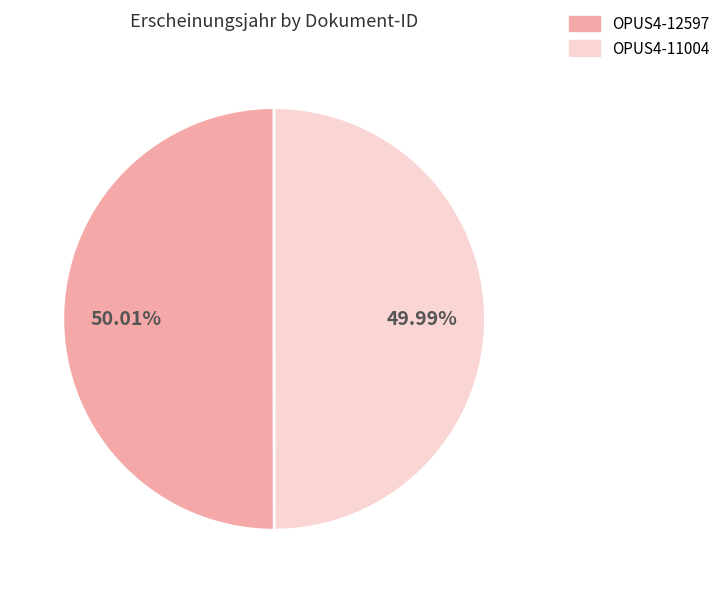

To the nearest percent, what percentage of the pie is OPUS4-12597?

50%